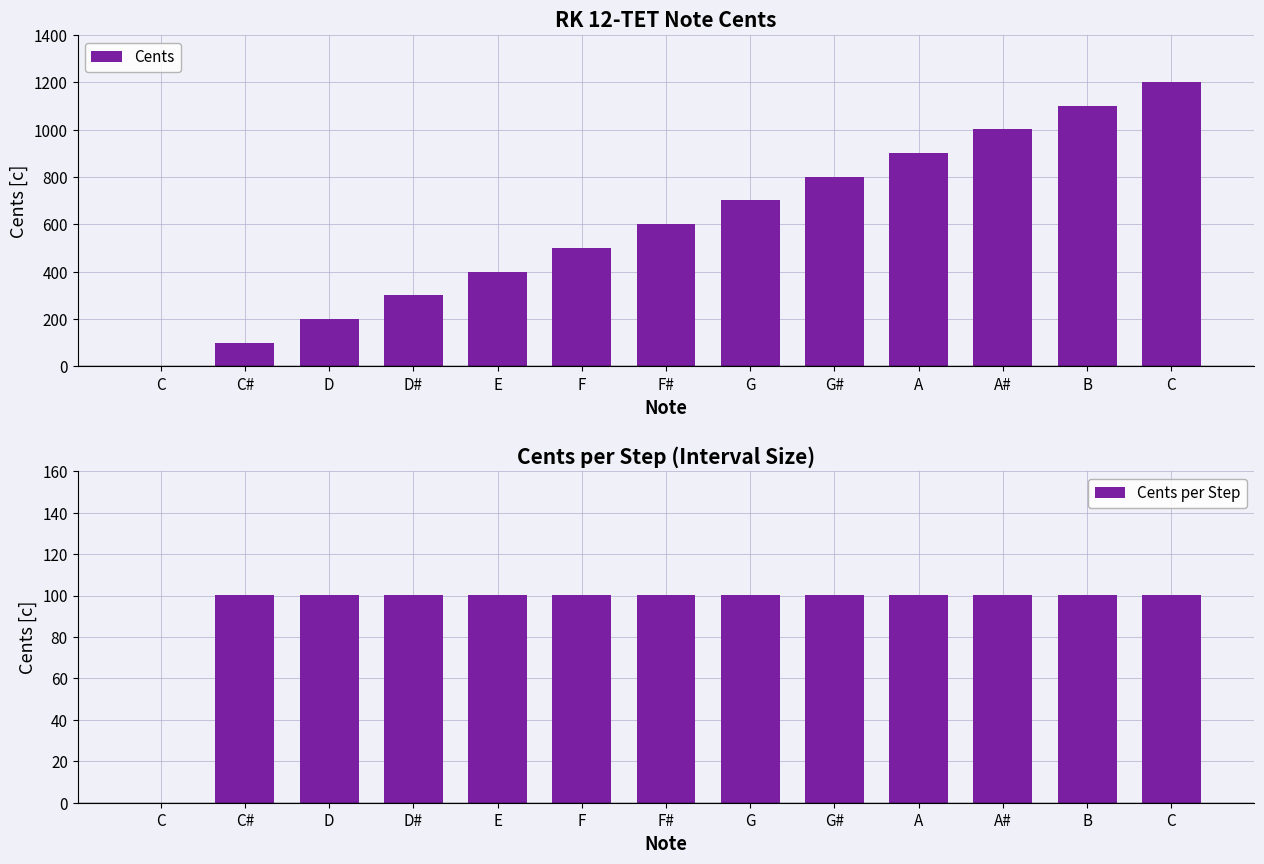

What is the average value of the Cents per Step series?

92.4